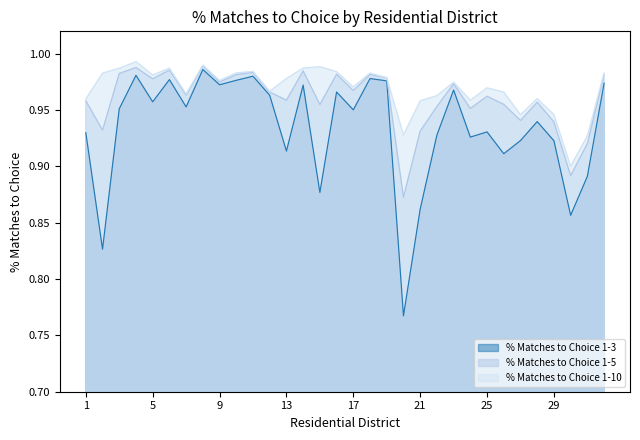

What is the approximate value of % Matches to Choice 1-10 at 26?

1.0